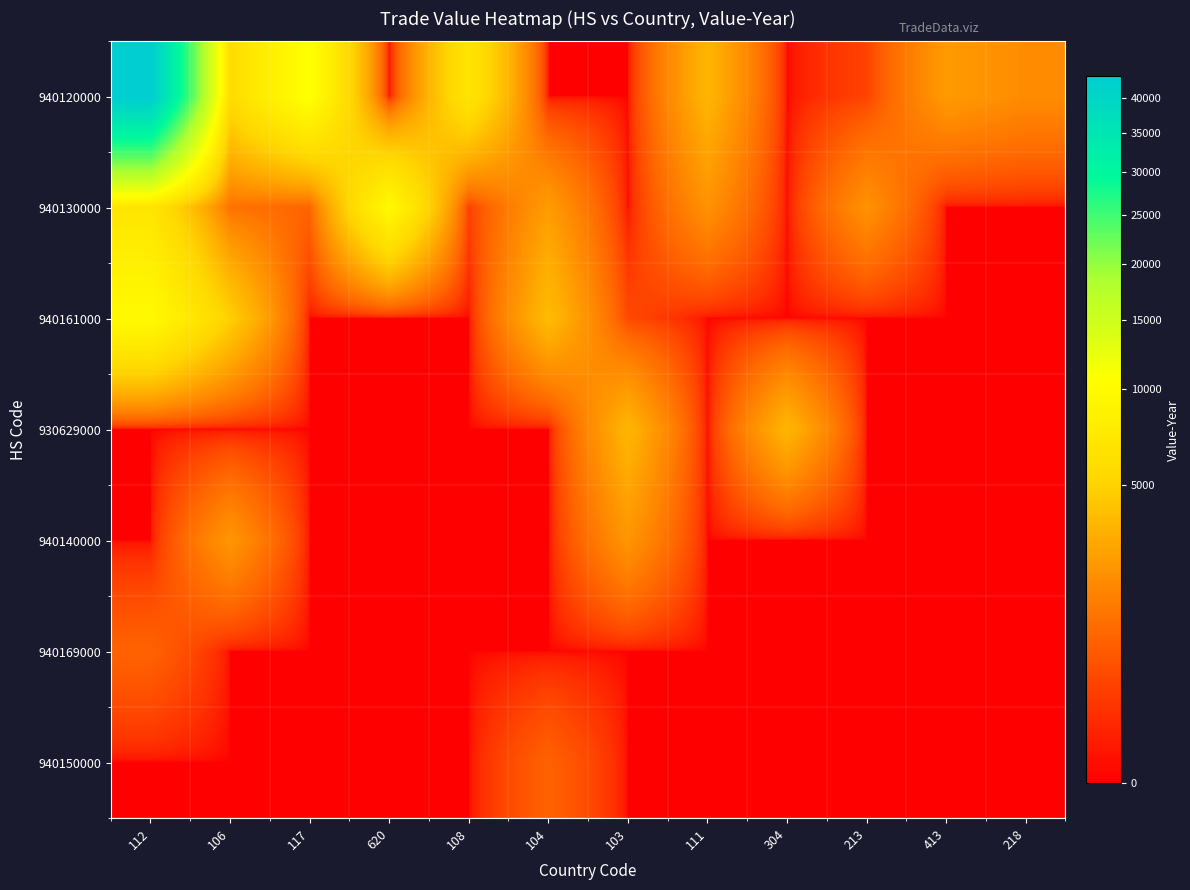

Rank the series by their maximum value, from highest to lowest.

940120000, 940161000, 940130000, 930629000, 940140000, 940169000, 940150000